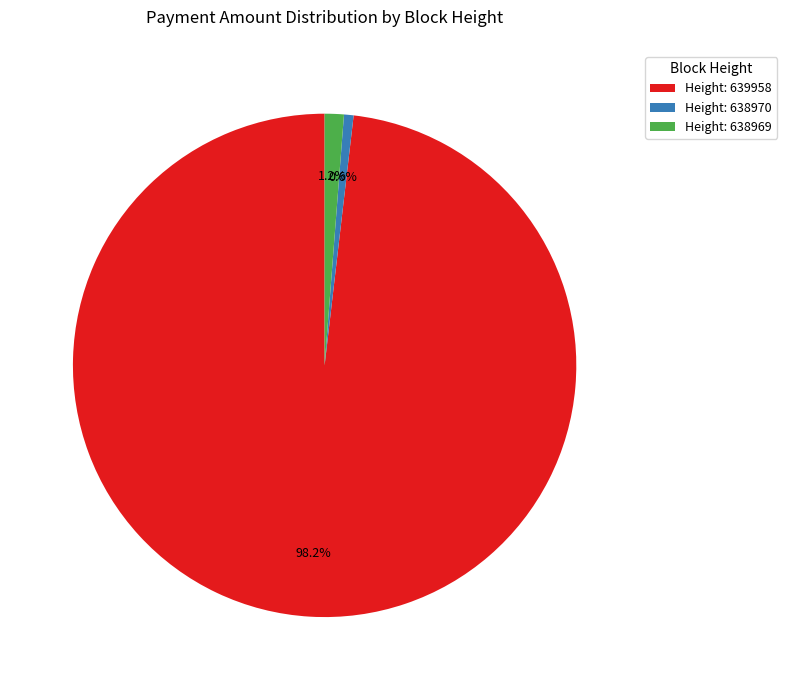

Rank the categories by value from lowest to highest.

Height: 638970, Height: 638969, Height: 639958